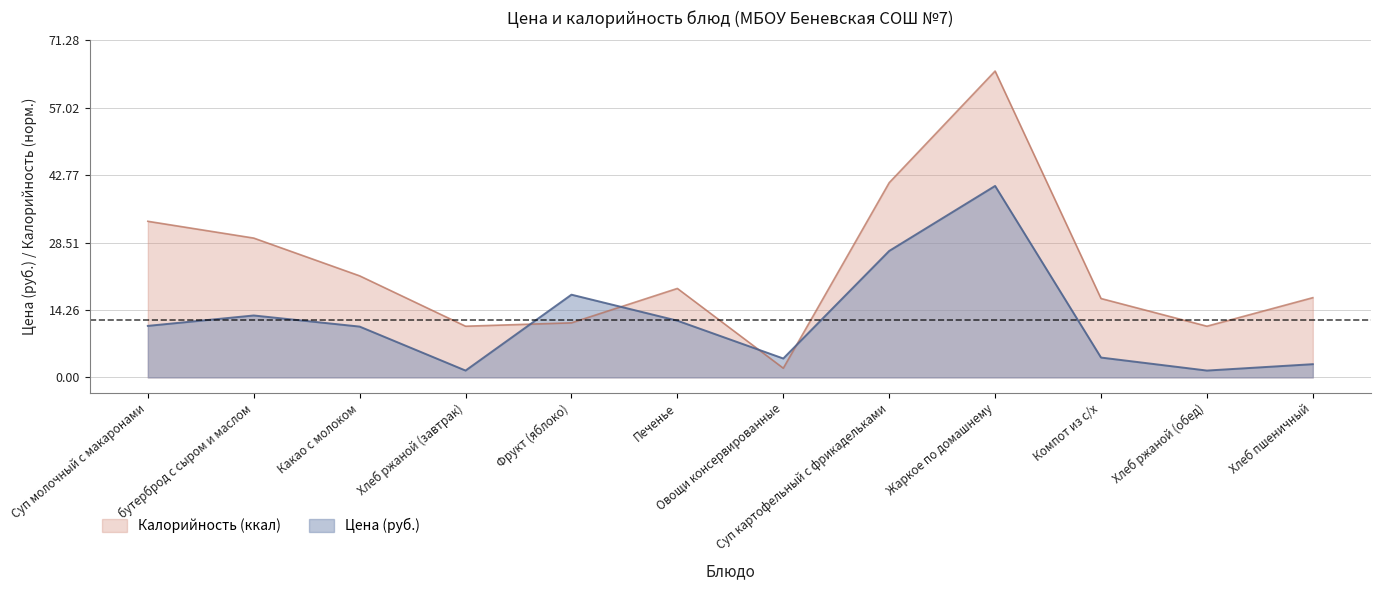

Which series changed the most between Суп молочный с макаронами and Жаркое по домашнему?

Калорийность (ккал)